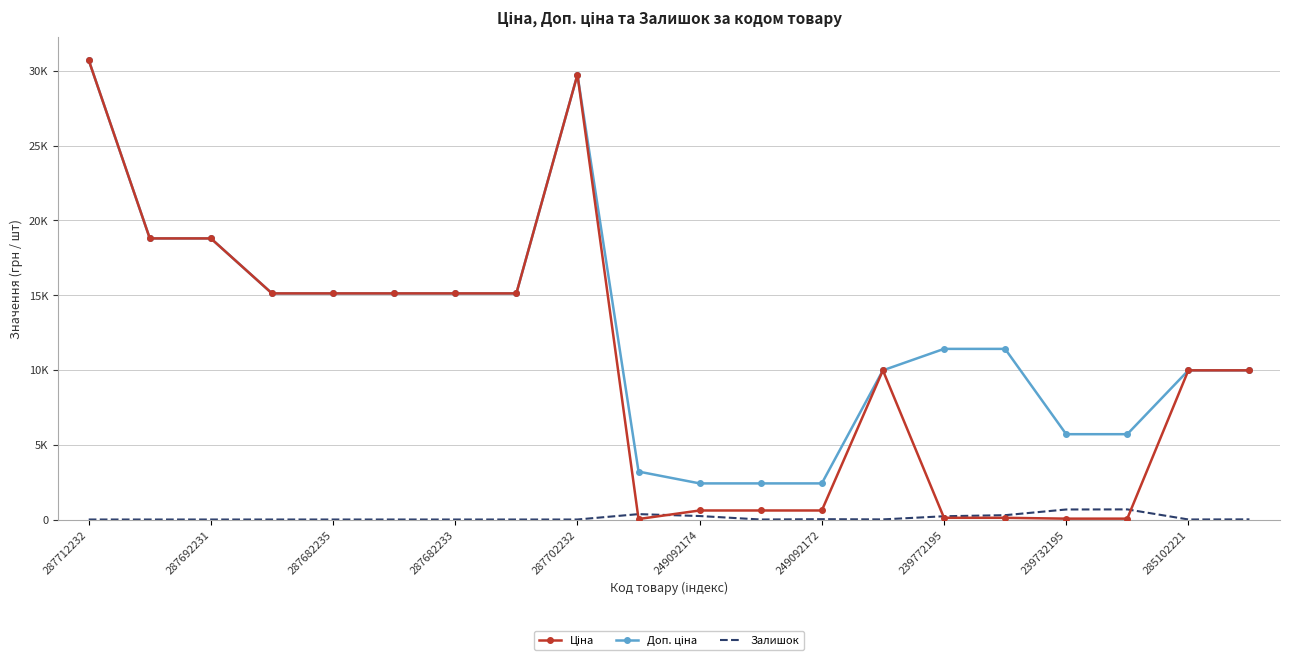

What is the difference between the second highest and minimum values in the Ціна series?

29715.2